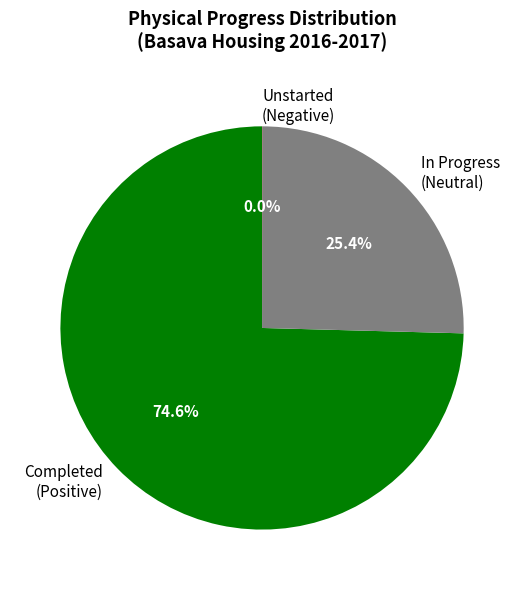

Is there a majority slice in this chart?

Yes